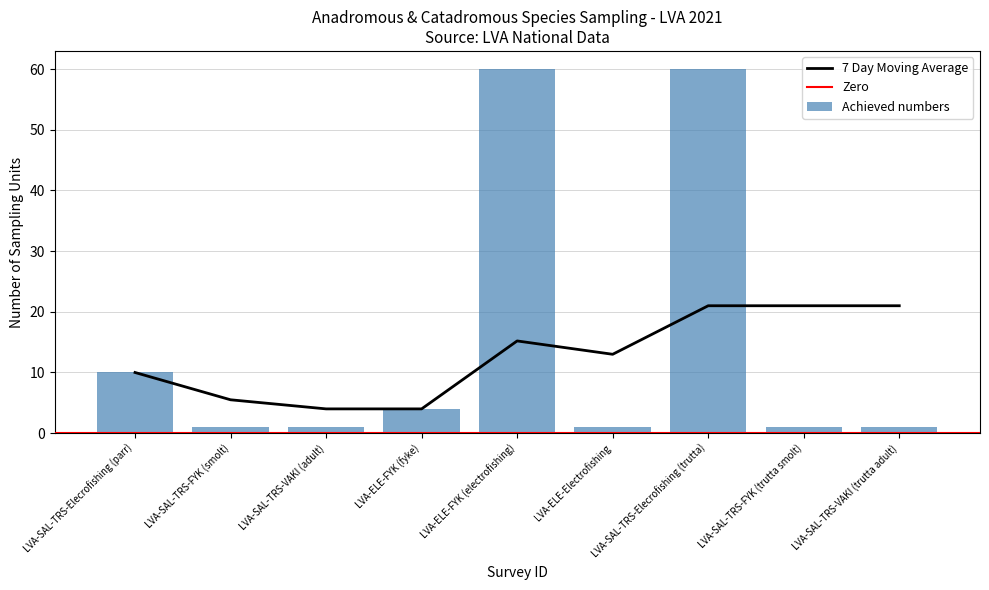

What is the label of the 6th bar from the left?

LVA-ELE-Electrofishing